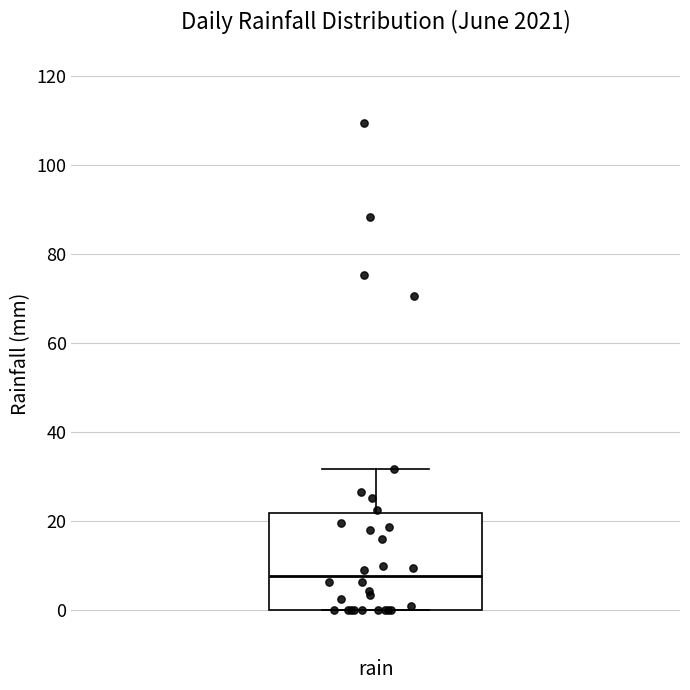

Read this box plot against the y-axis: the position of the median line, the range covered by the box, and the ends of both whiskers. The values are not printed on the chart, so give them approximately, as read against the axis.

median 8, box 0 to 22, whiskers 0 to 32